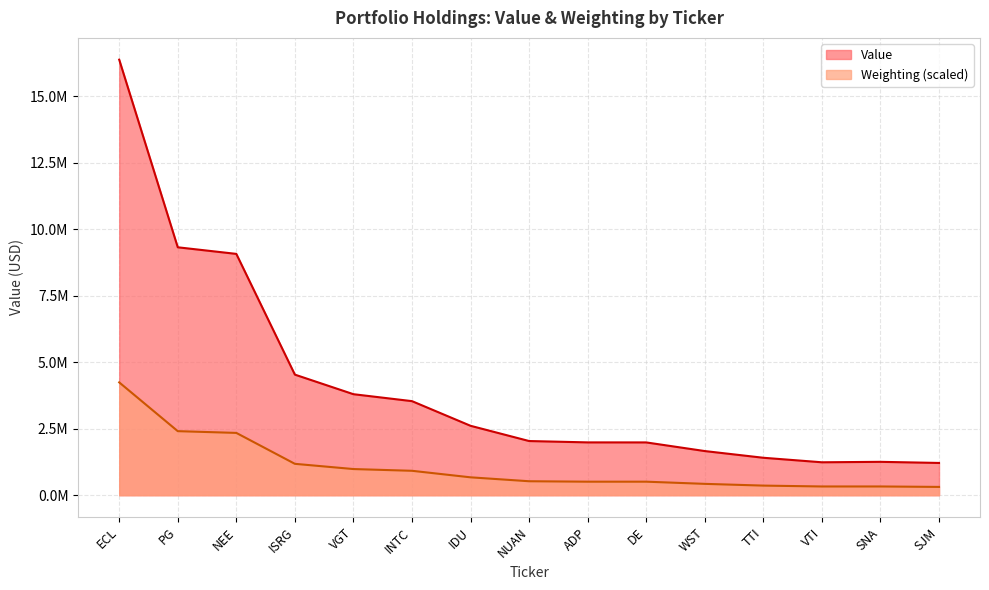

What is the label of the 7th point from the left?

IDU